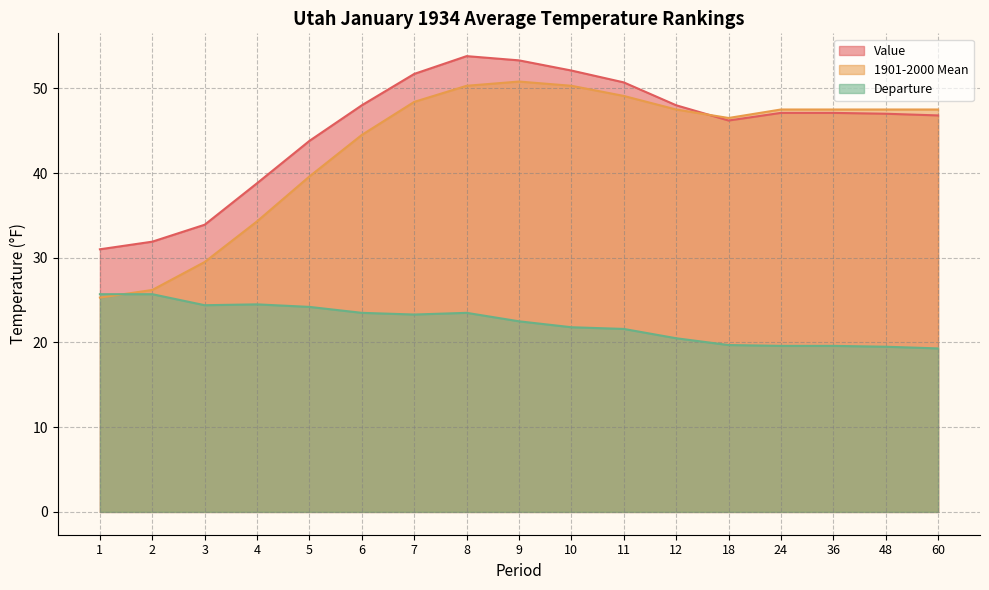

The value of 1901-2000 Mean at 4 is 13.0. True or false?

False